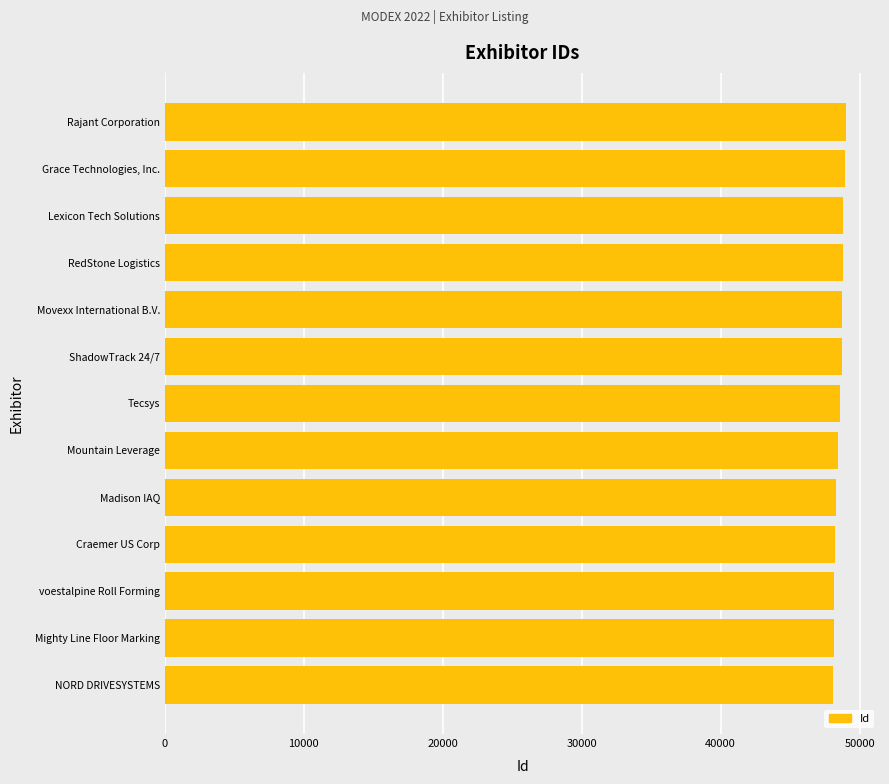

List the labels in order of value, smallest first.

NORD DRIVESYSTEMS, Mighty Line Floor Marking, voestalpine Roll Forming, Craemer US Corp, Madison IAQ, Mountain Leverage, Tecsys, ShadowTrack 24/7, Movexx International B.V., RedStone Logistics, Lexicon Tech Solutions, Grace Technologies, Inc., Rajant Corporation